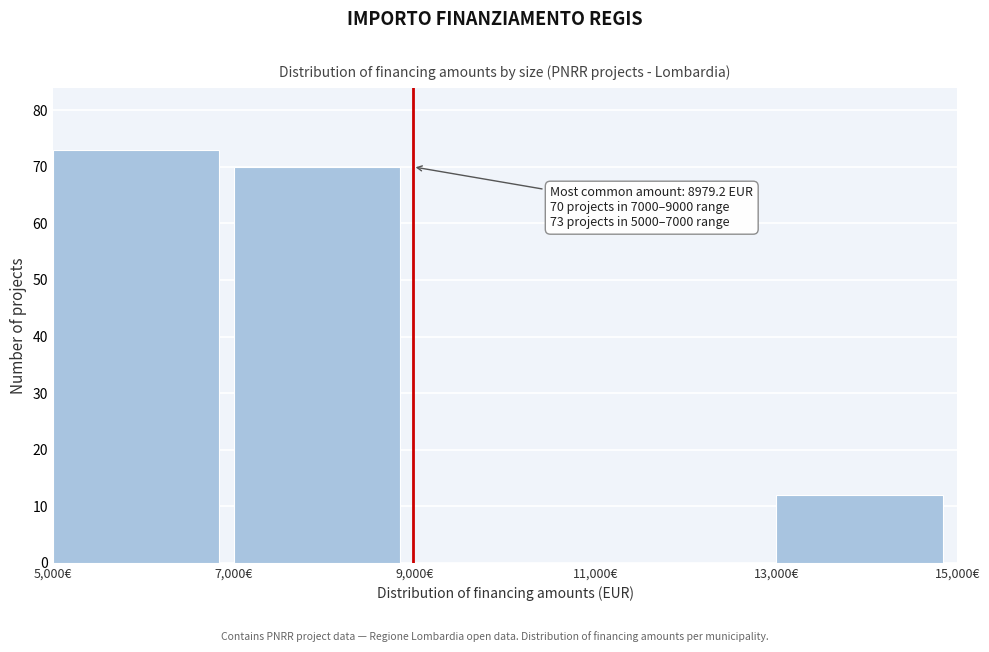

Which range on the x-axis has the tallest bar?

5000 to 7000